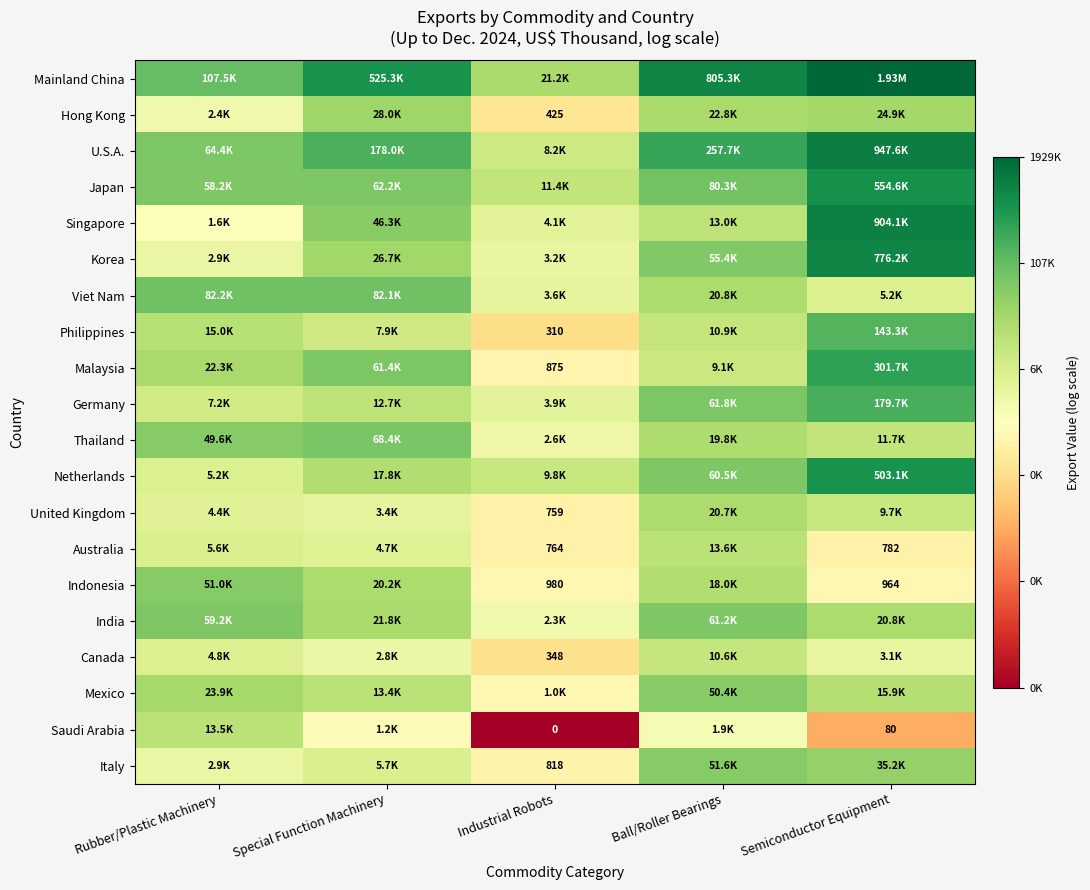

True or false: Philippines has a value of 16.0 at Ball/Roller Bearings.

False